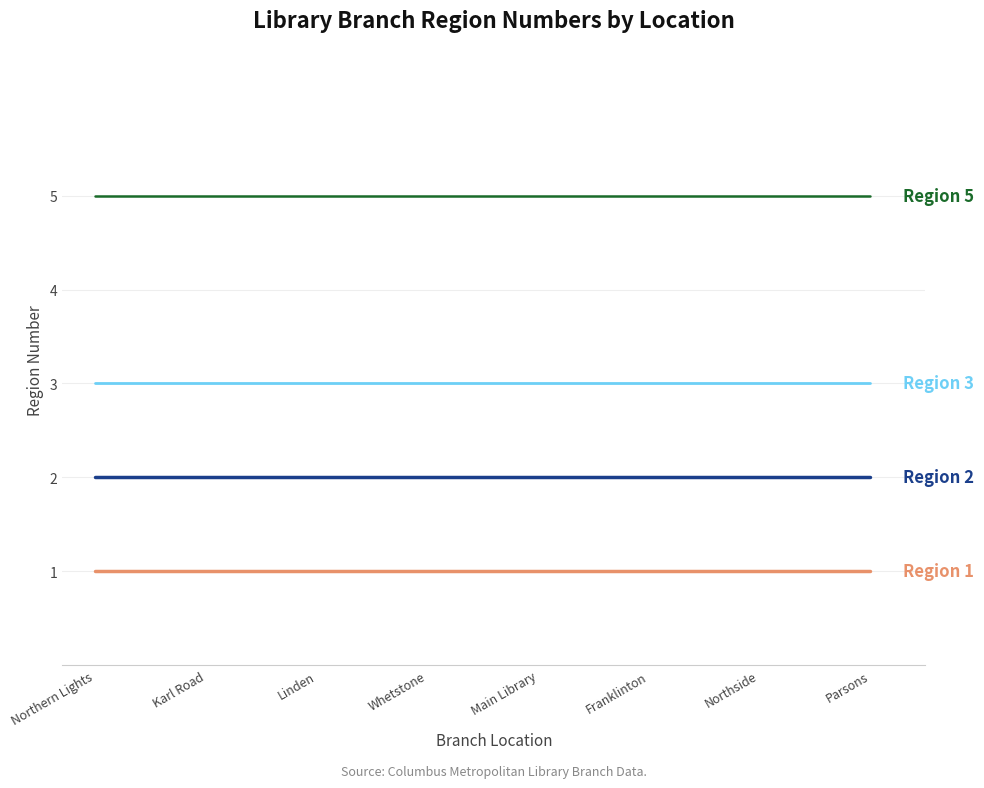

What is the spread (max minus min) of values at Parsons?

4